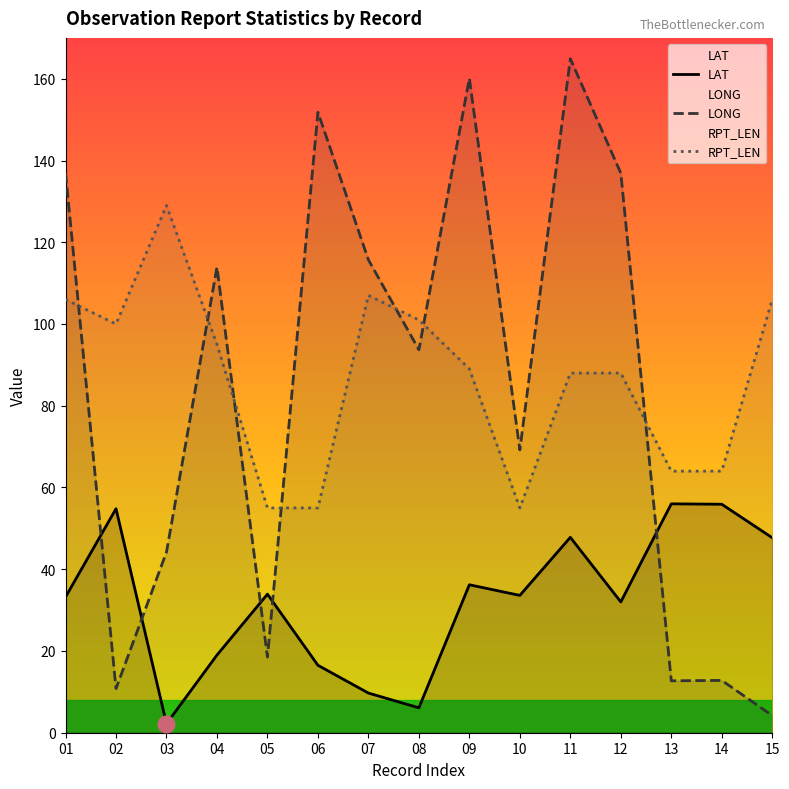

What is the value of the RPT_LEN point at the 3rd from the left?

129.0